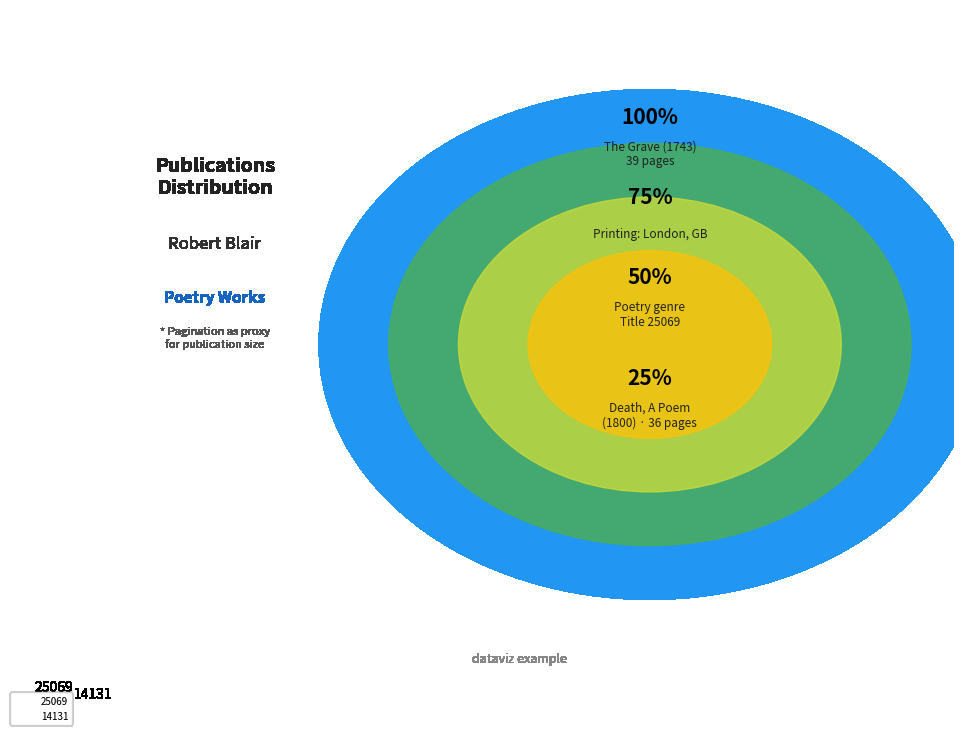

Is 14131 the majority of the pie?

No